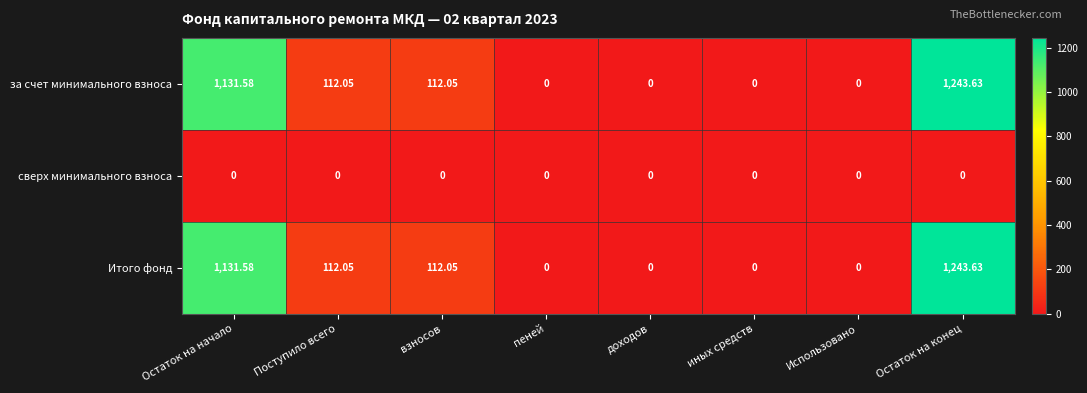

How many categories are shown in the chart?

8